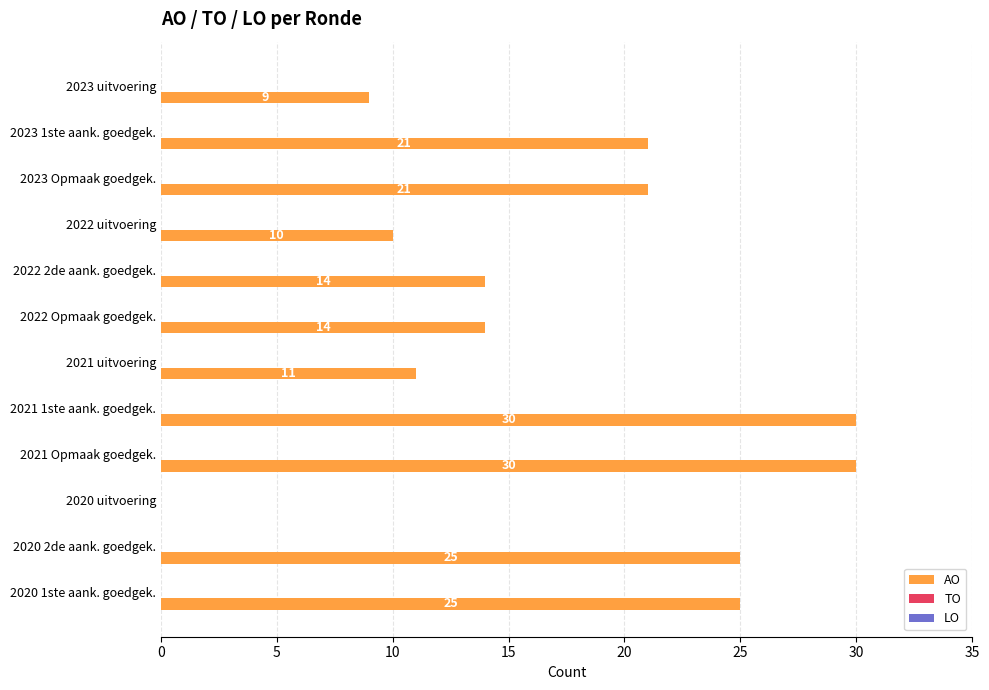

Is it true that the value at 2020 uitvoering is 10?

False